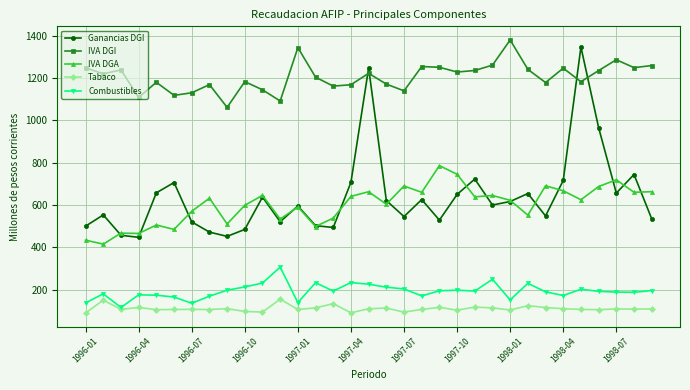

What is the maximum value shown in the chart?

1379.6